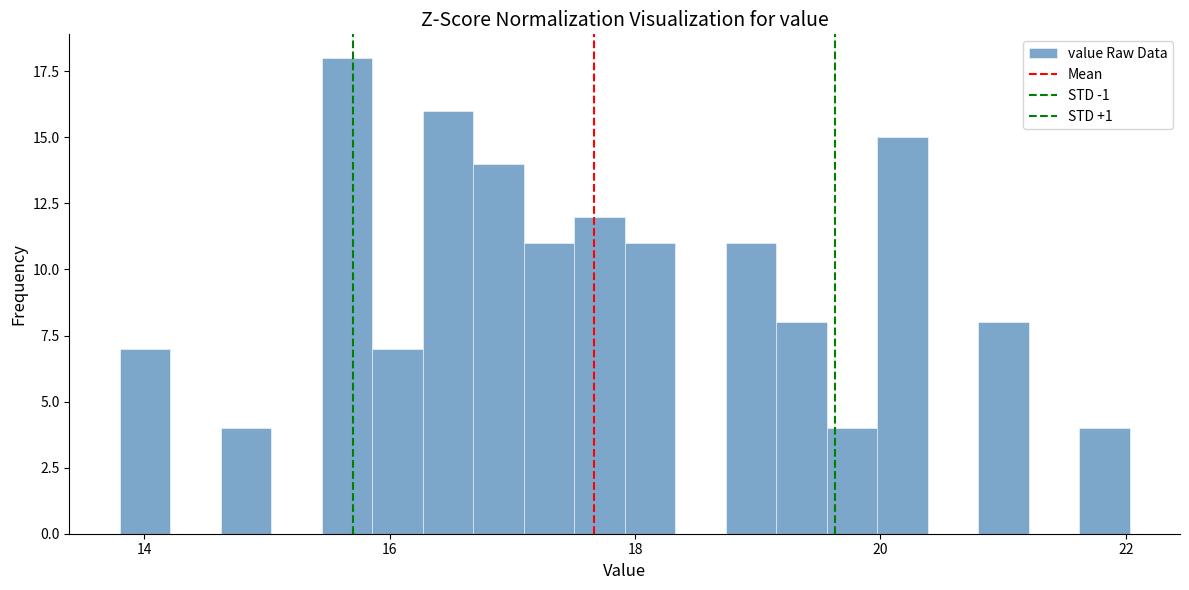

Around what value on the x-axis is the tallest bar? Give the approximate position of its centre, as read against the axis.

15.6